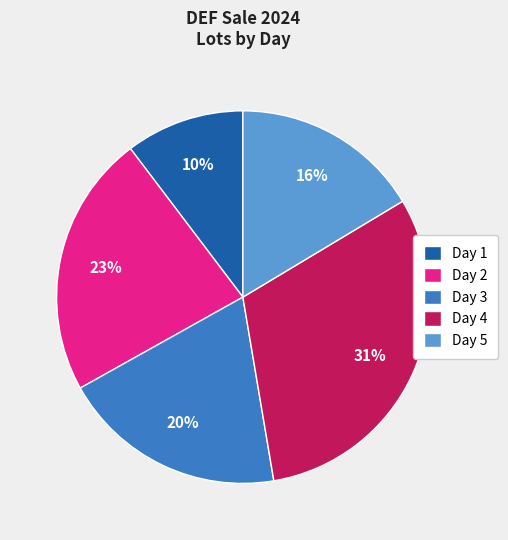

Is Day 3 the majority of the pie?

No